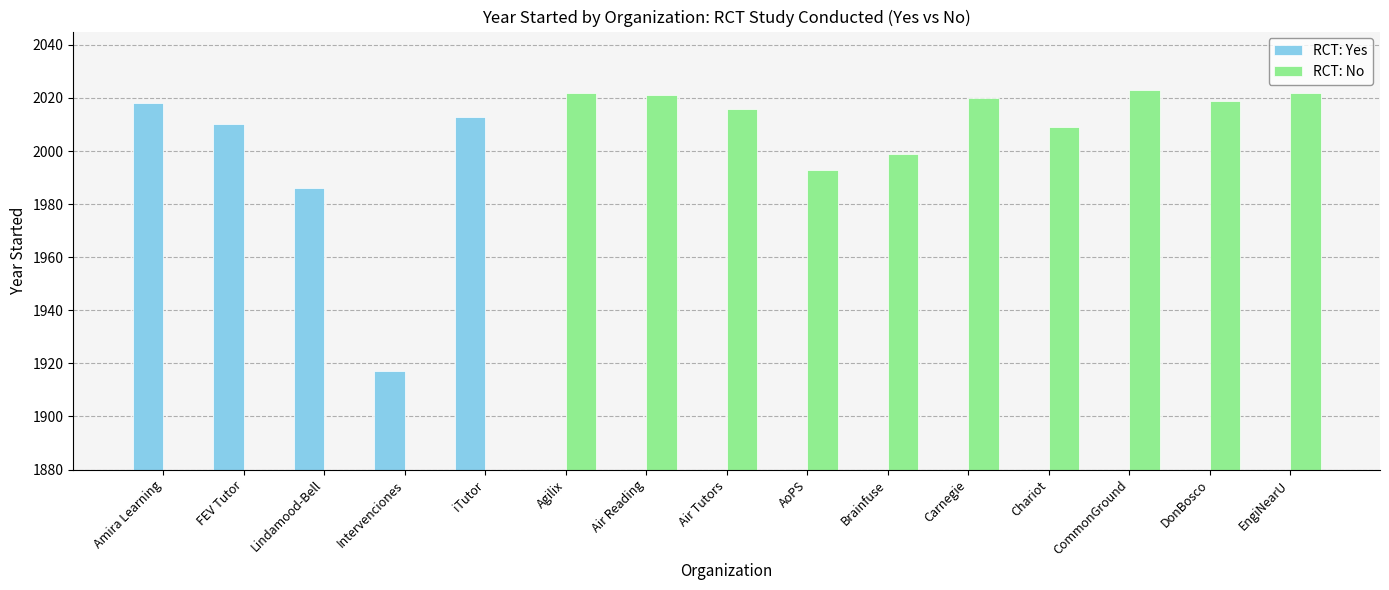

How many values in RCT: No are above zero?

10